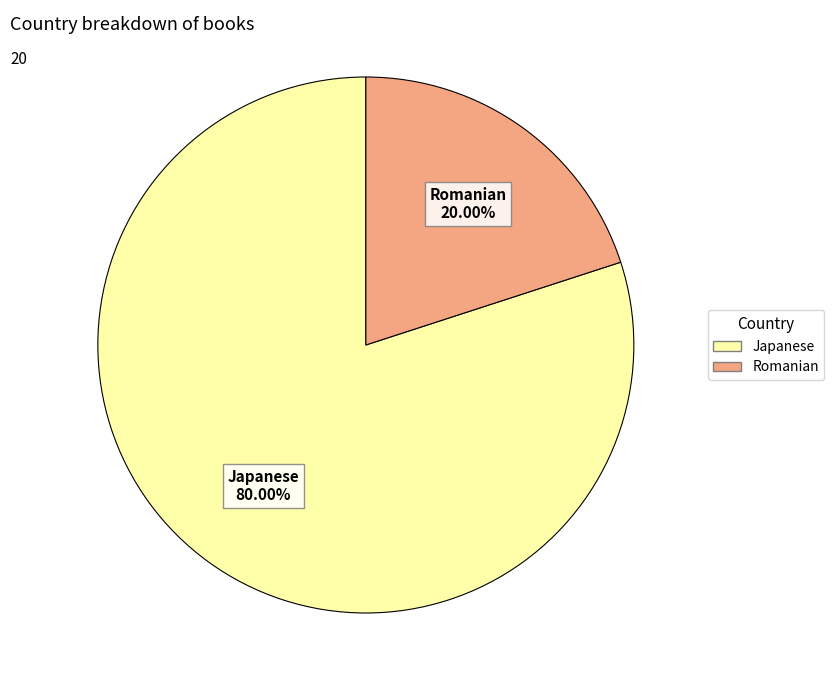

What is the smallest slice in the pie chart?

Romanian